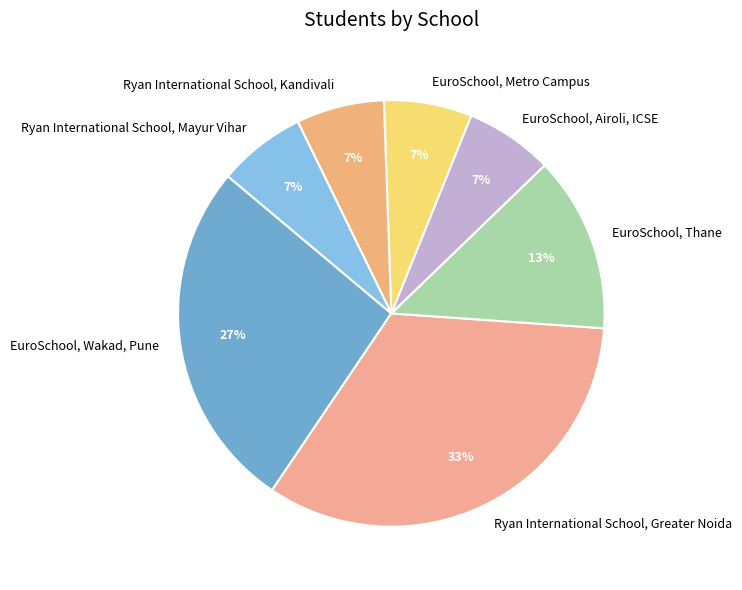

Does any single category account for the majority?

No